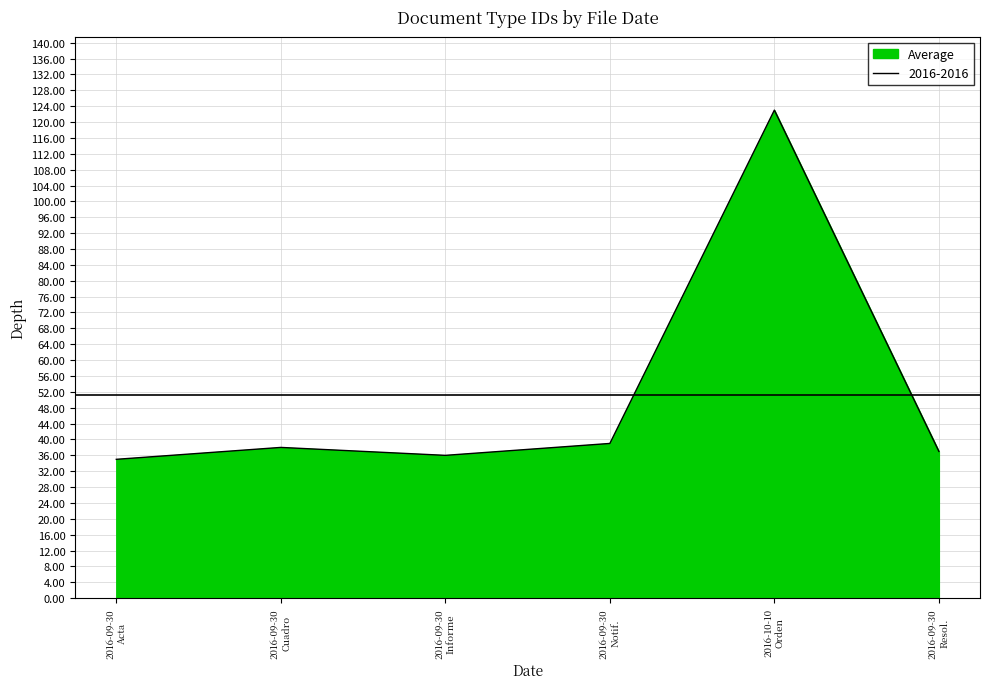

What is the smallest value displayed?

35